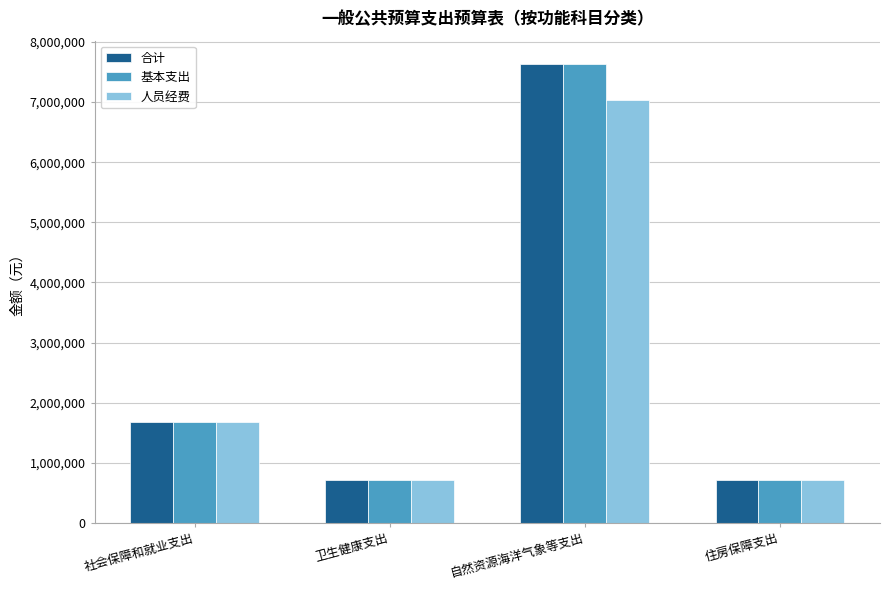

How many bars are there in each group?

3